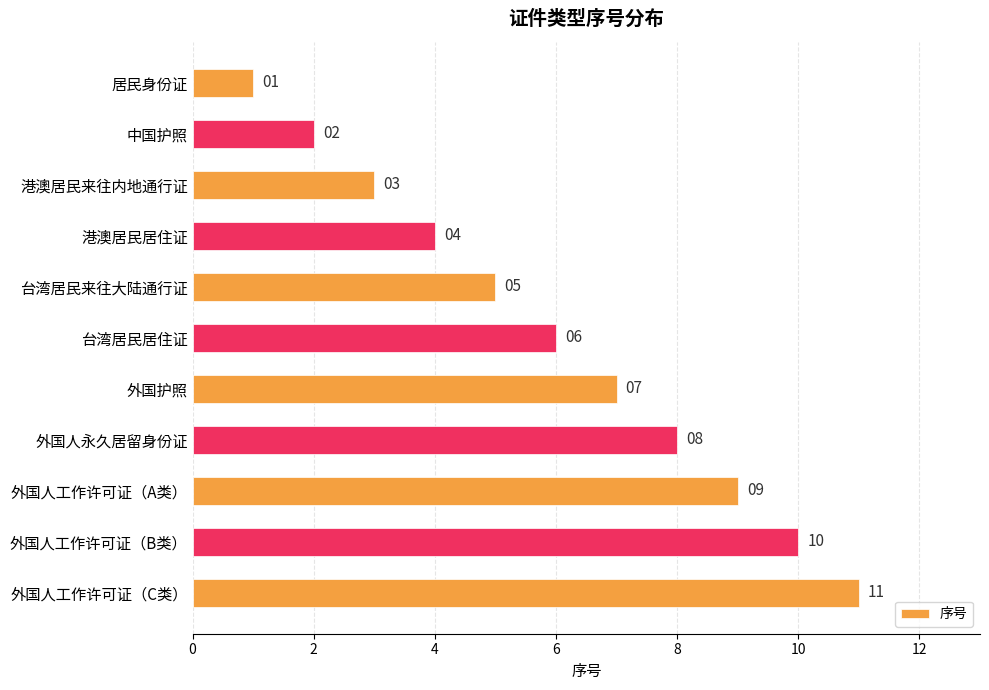

What is the difference between the maximum and minimum values?

10